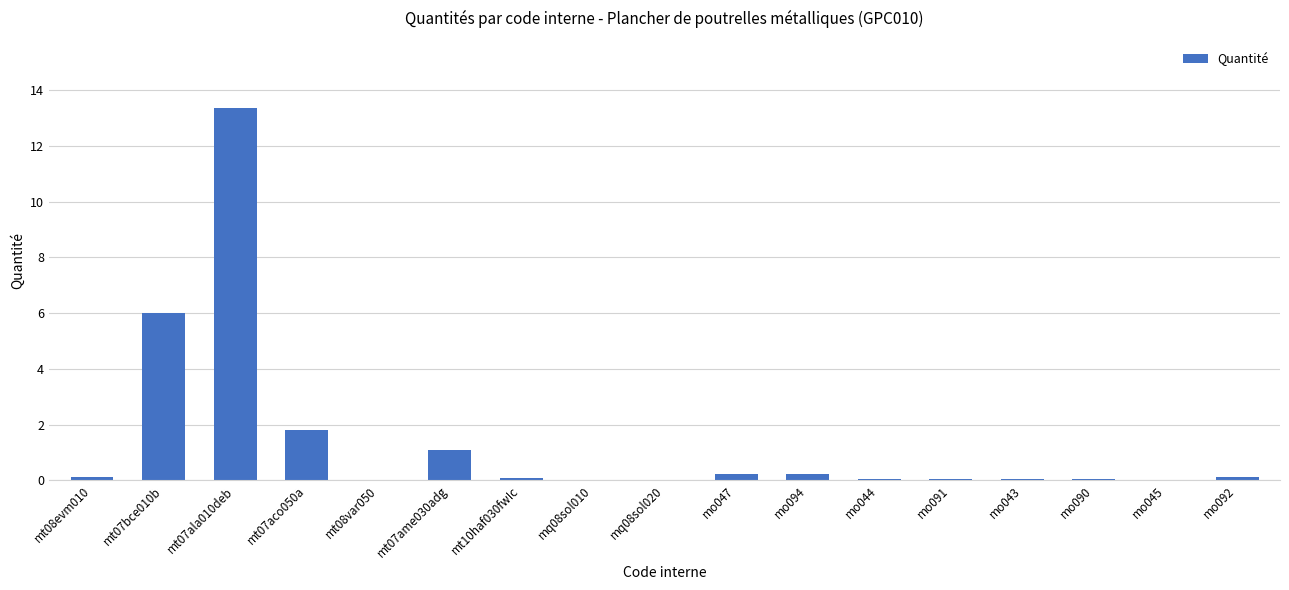

Which category has the highest value across all series?

mt07ala010deb